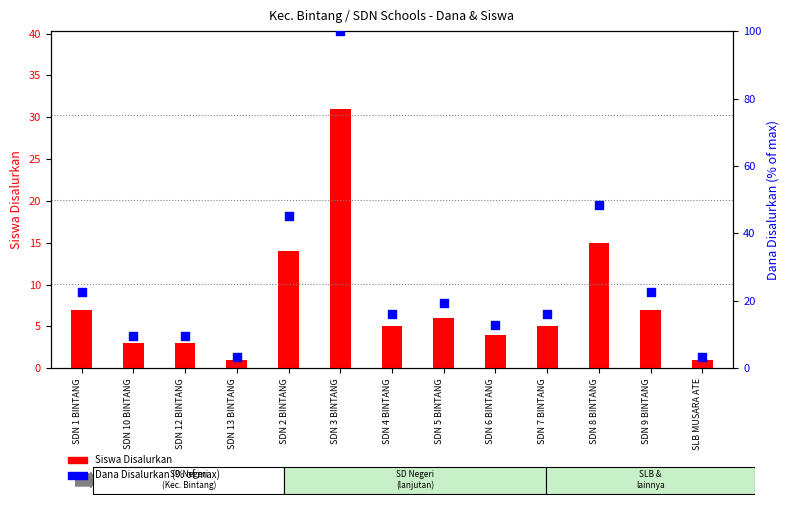

At which category is the sum across all series the highest?

SDN 3 BINTANG